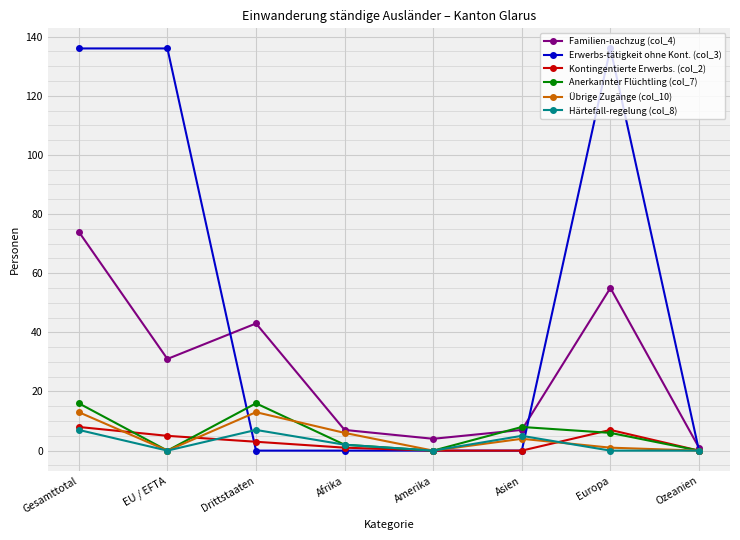

What is the value of the Kontingentierte Erwerbs. (col_2) point at the 1st from the left?

8